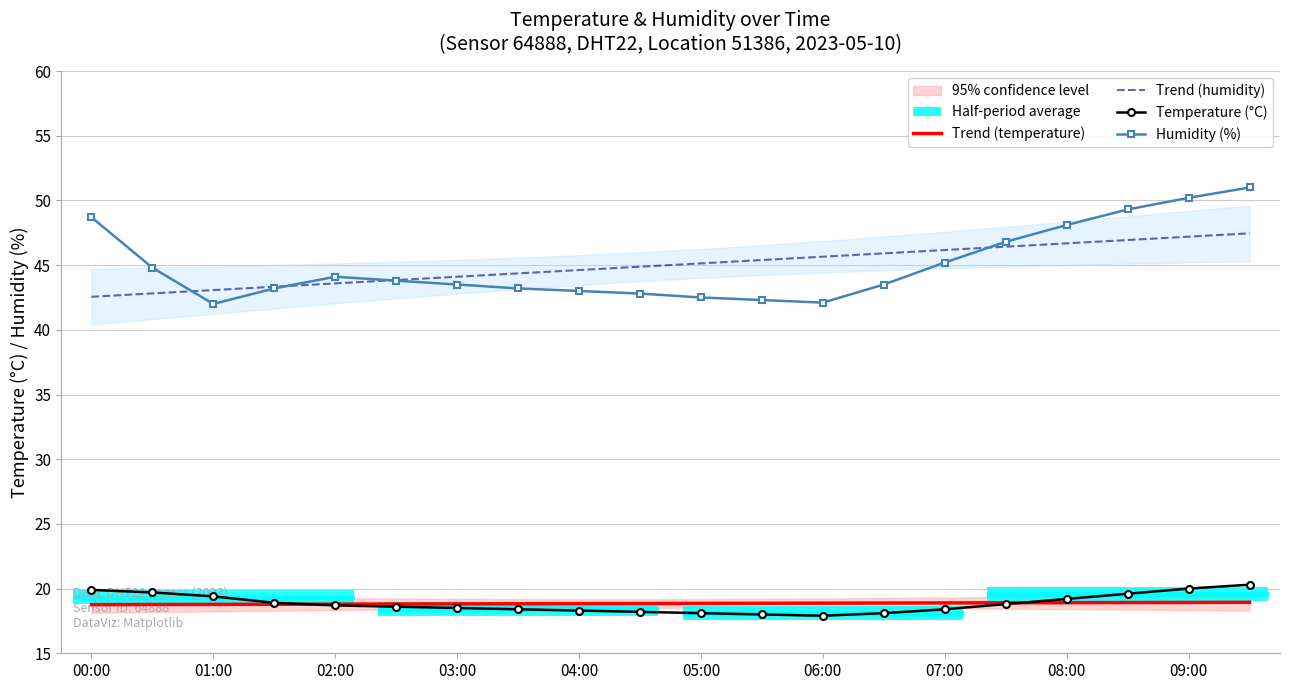

True or false: Trend (temperature) and Humidity (%) cross at least once.

False